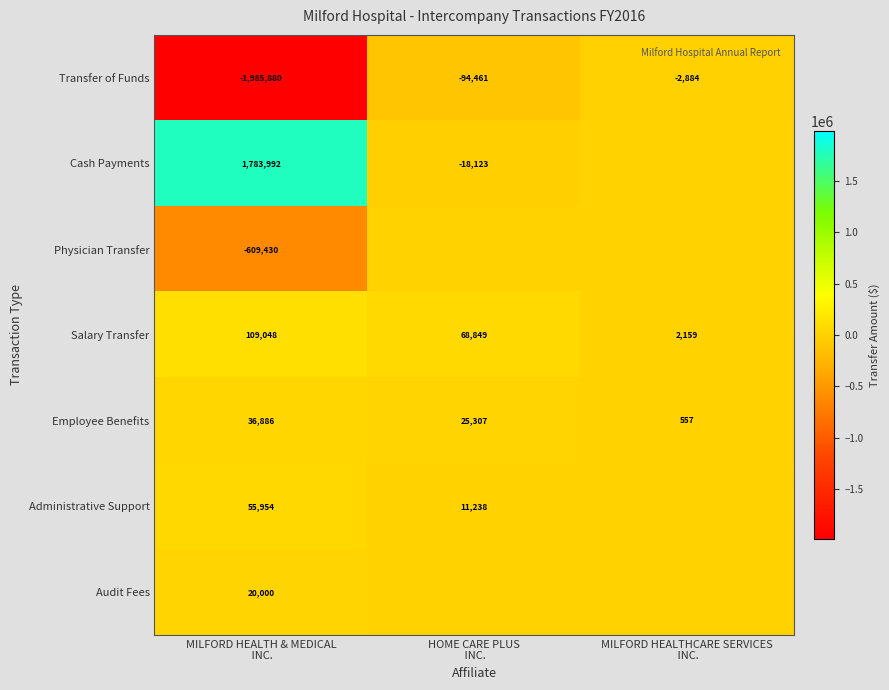

What is the difference between the second highest and minimum values in the Transfer of Funds series?

1891419